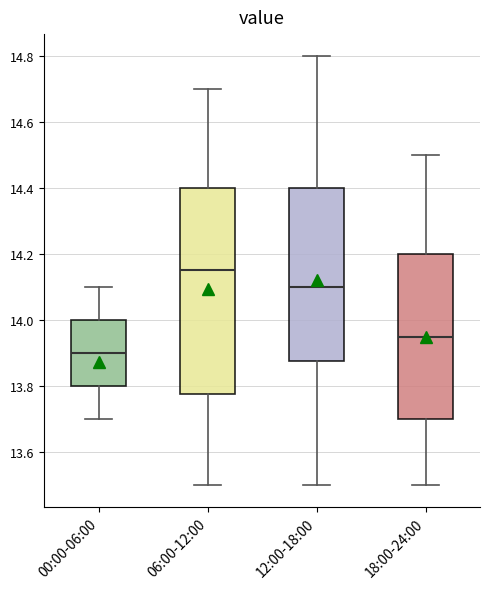

Reading left to right, read every box against the y-axis: the position of its median line, the range the box covers, and the ends of its whiskers. The values are not printed on the chart, so give them approximately, as read against the axis.

00:00-06:00: median 13.90, box 13.80 to 14.00, whiskers 13.70 to 14.10
06:00-12:00: median 14.16, box 13.78 to 14.40, whiskers 13.50 to 14.70
12:00-18:00: median 14.10, box 13.88 to 14.40, whiskers 13.50 to 14.80
18:00-24:00: median 13.96, box 13.70 to 14.20, whiskers 13.50 to 14.50